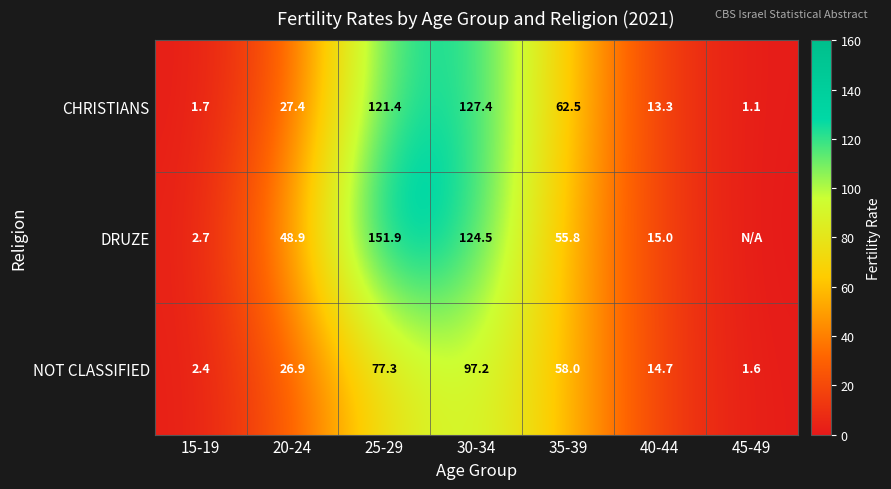

Which has a higher value, 30-34 or 20-24?

30-34